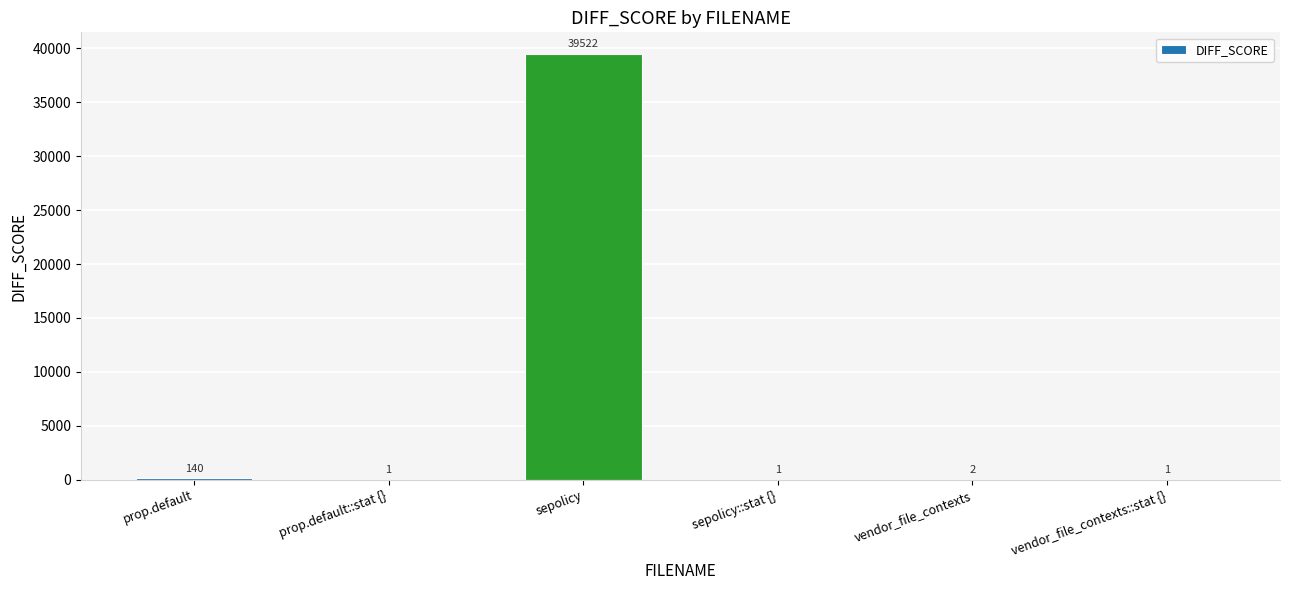

Is it true that the value at prop.default is 140?

True